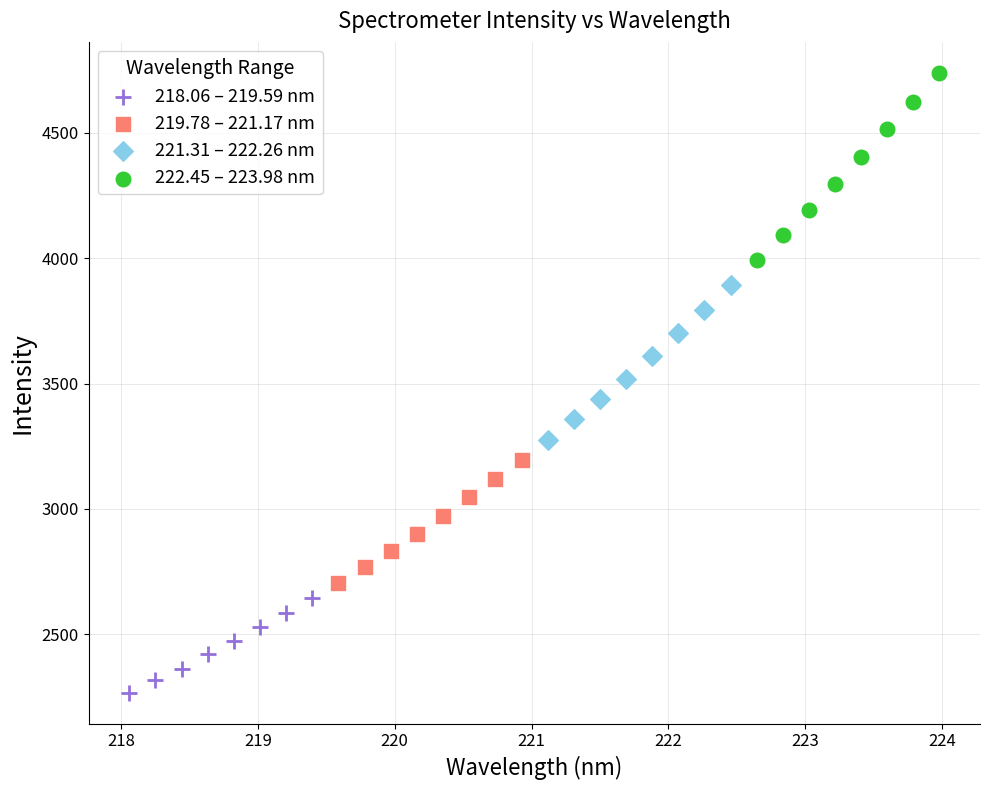

Which series has the largest Y range (max minus min)?

222.45 – 223.98 nm